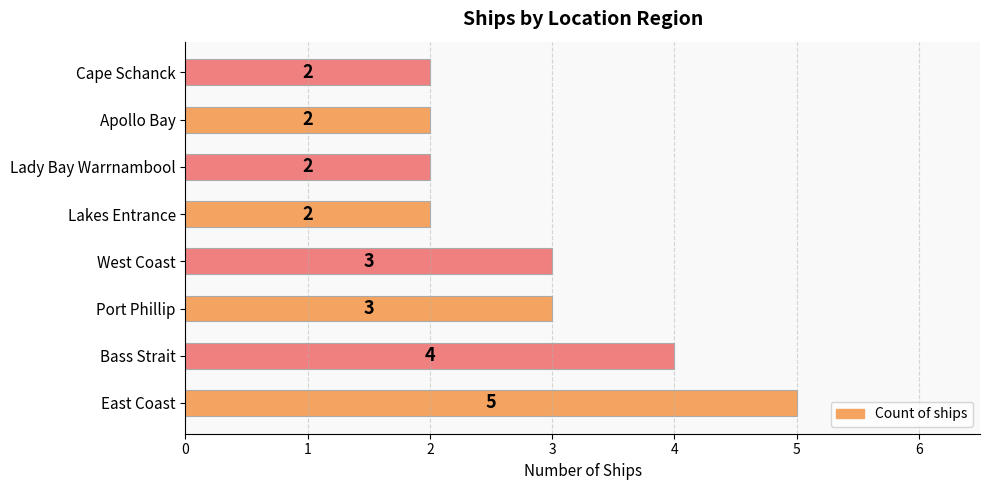

What is the sum of the values at Cape Schanck and Lakes Entrance?

4